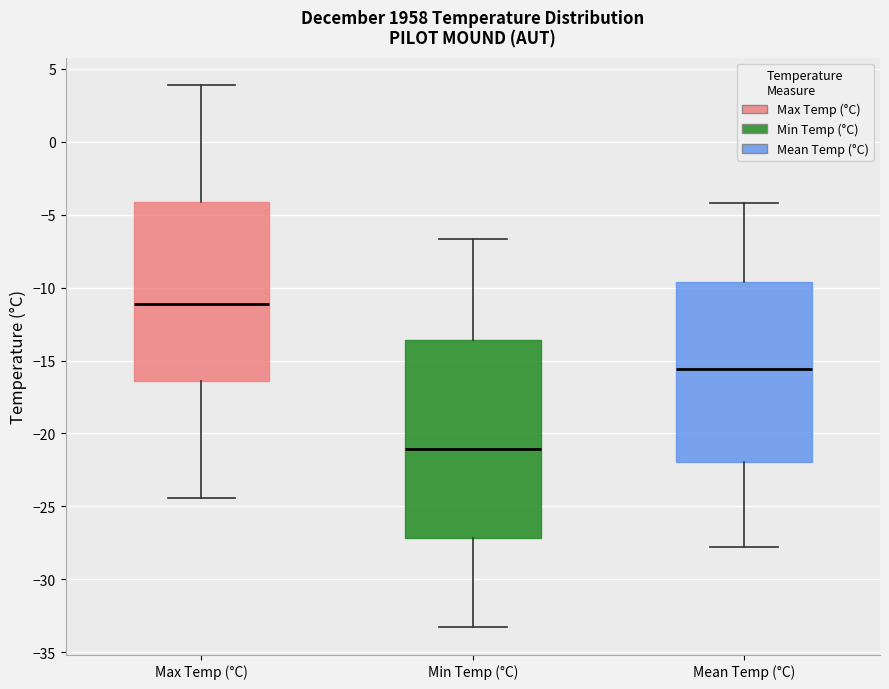

Where does the median line of the box for Min Temp (°C) sit on the y-axis? The values are not printed on the chart, so give them approximately, as read against the axis.

-21.0